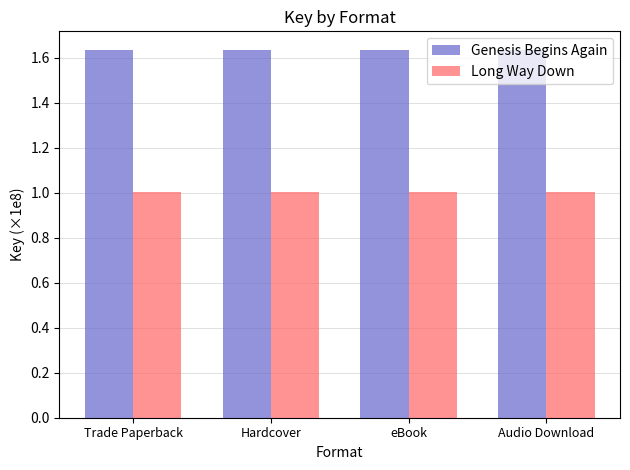

What is the highest value of the Long Way Down series?

1.0